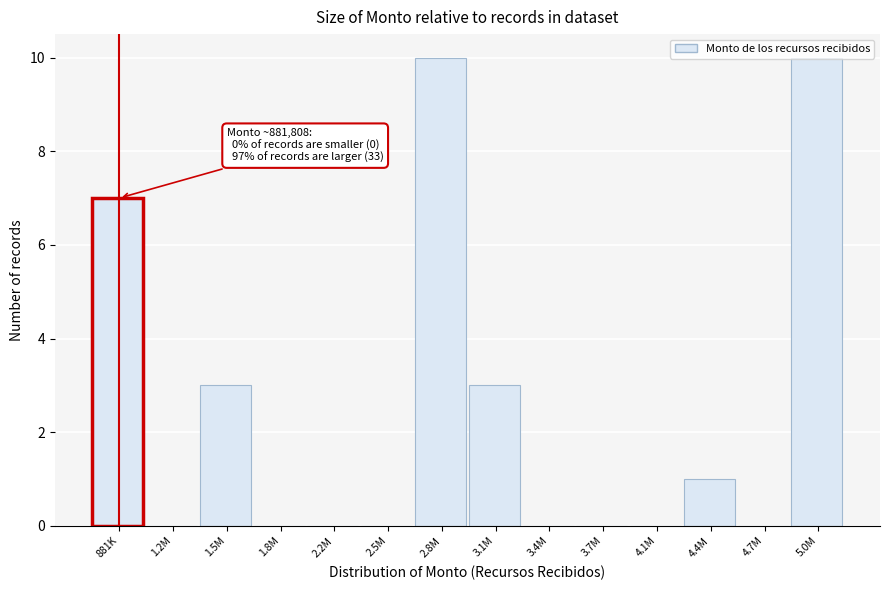

What is the maximum value shown in the chart?

10